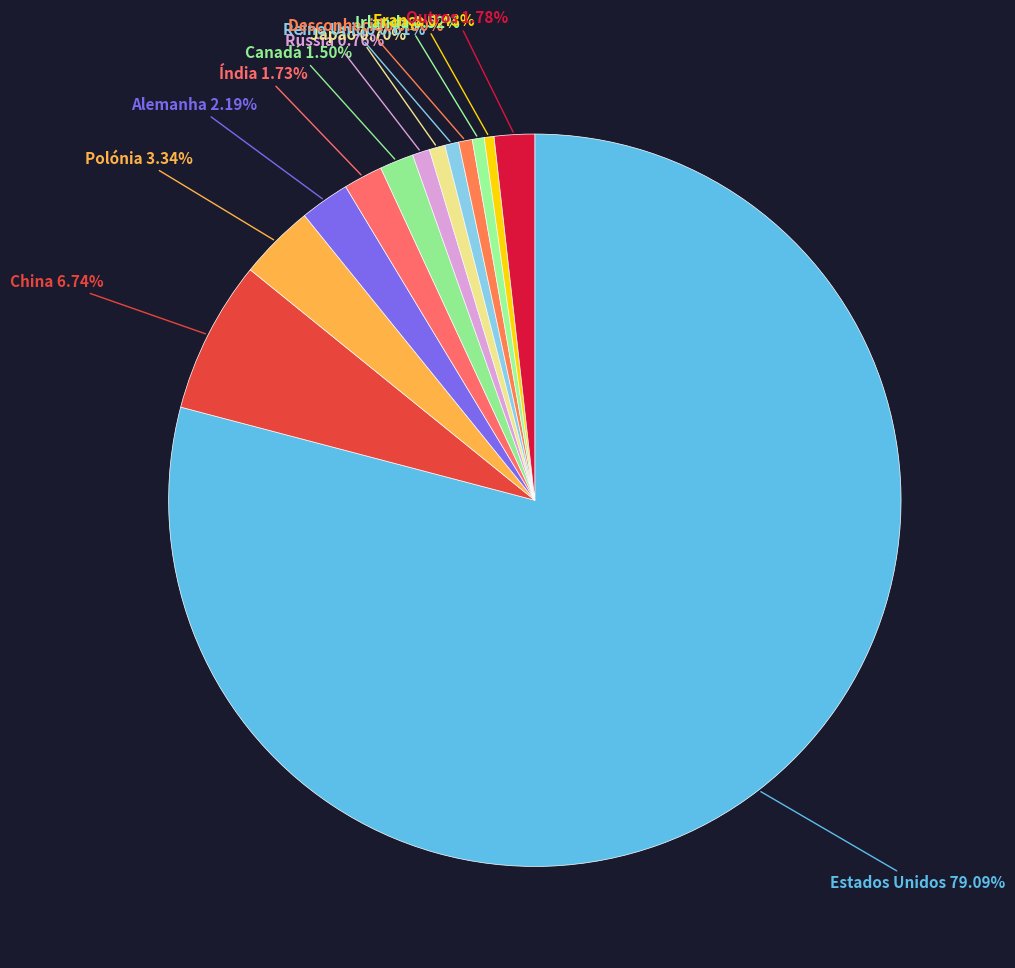

Approximately how many times larger is the value at Polónia 3.34% compared to Índia 1.73%?

1.9